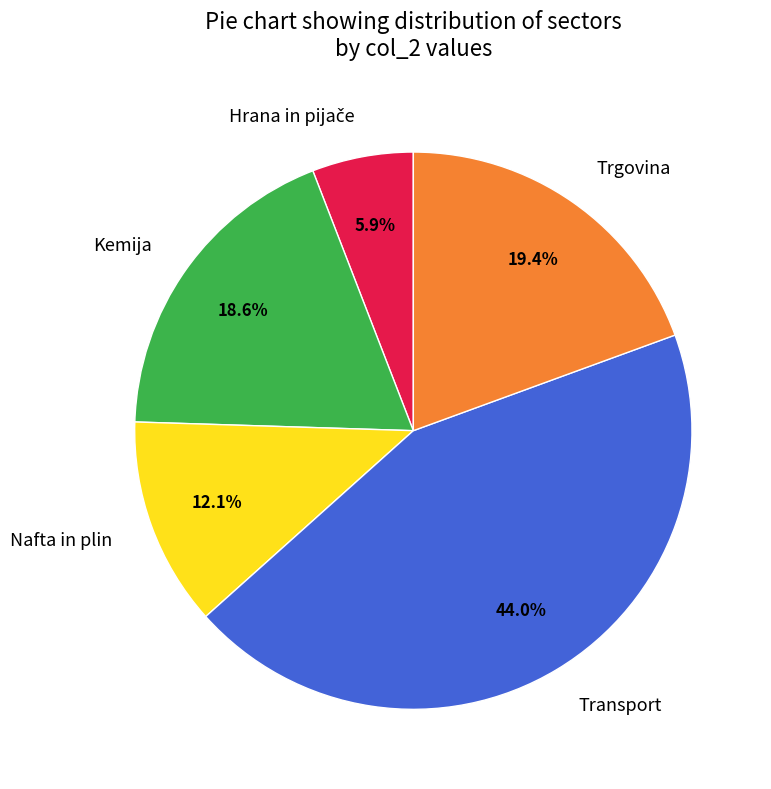

To the nearest percent, what is the difference between the largest and smallest slice percentages?

38%